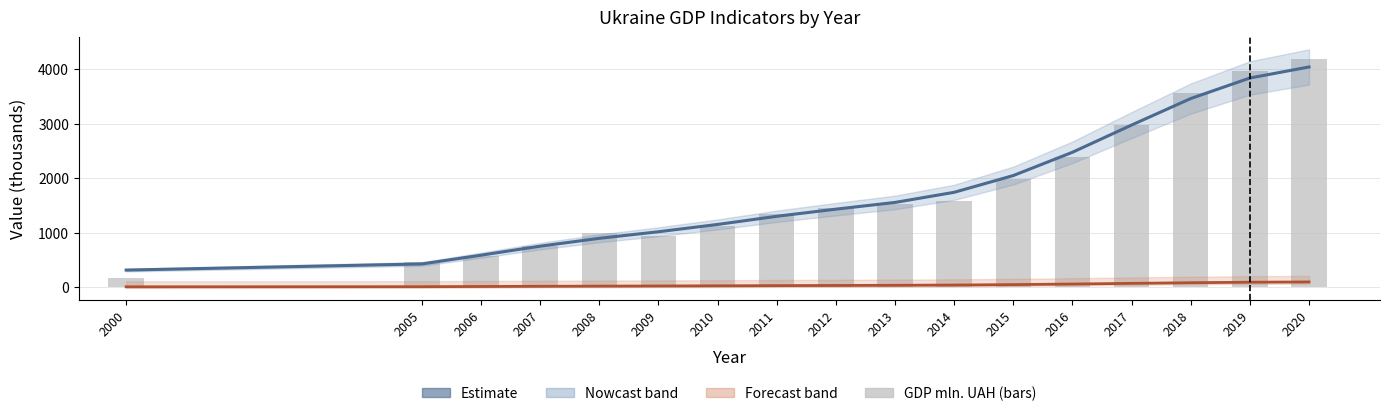

Reading right to left, list all the values displayed in this chart.

Estimate (GDP smooth): 2020=4040.6	2019=3838.0	2018=3461.0	2017=2974.8	2016=2475.6	2015=2048.3	2014=1740.7	2013=1555.0	2012=1431.6	2011=1300.6	2010=1151.2	2009=1017.2	2008=896.7	2007=752.6	2006=587.0	2005=426.2	2000=313.7
GDP per capita (×1000 UAH): 2020=96.1	2019=91.1	2018=81.9	2017=70.1	2016=57.9	2015=47.4	2014=39.5	2013=34.6	2012=31.5	2011=28.5	2010=25.1	2009=22.1	2008=19.4	2007=16.2	2006=12.6	2005=9.0	2000=6.6
GDP at current prices, mln. UAH: 2020=4194.1	2019=3974.6	2018=3558.7	2017=2983.9	2016=2385.4	2015=1988.5	2014=1586.9	2013=1522.7	2012=1459.1	2011=1349.2	2010=1120.6	2009=947.0	2008=990.8	2007=751.1	2006=565.0	2005=457.3	2000=176.1